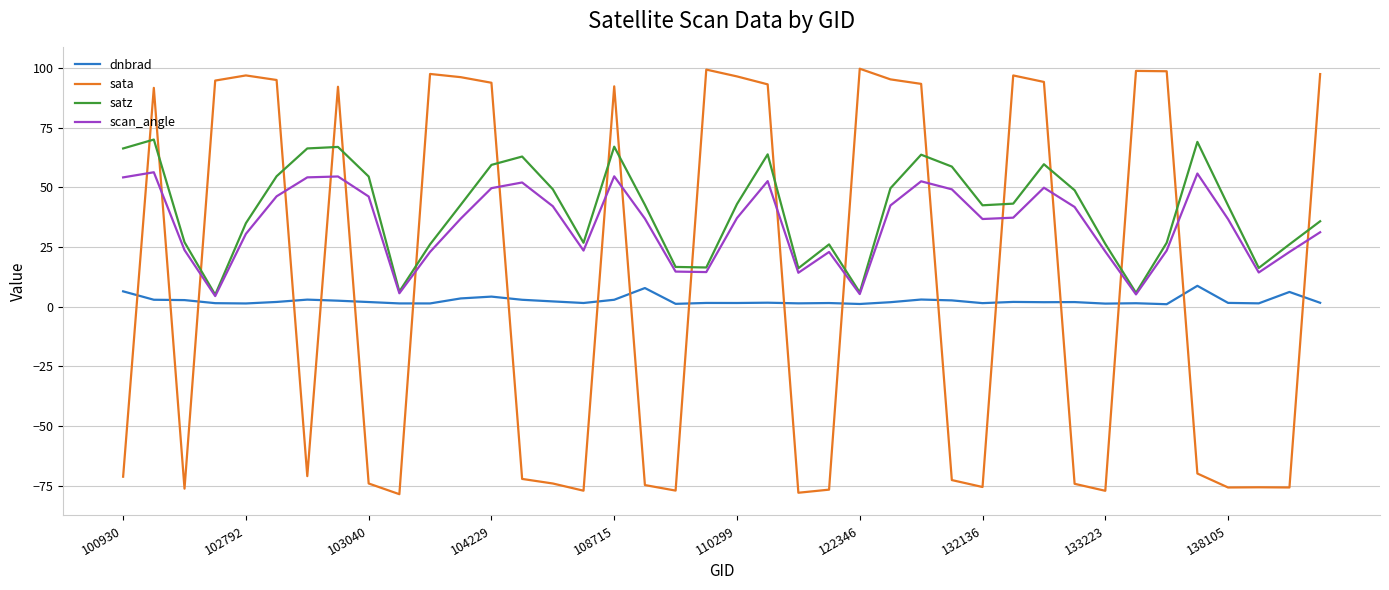

What is the greatest value displayed?

99.8